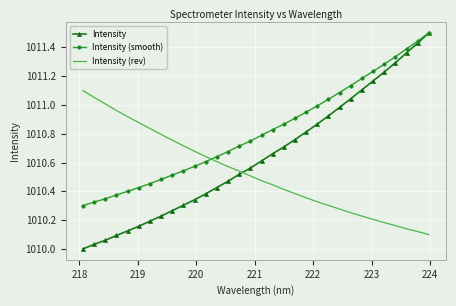

At how many categories does at least one series exceed 1010?

32